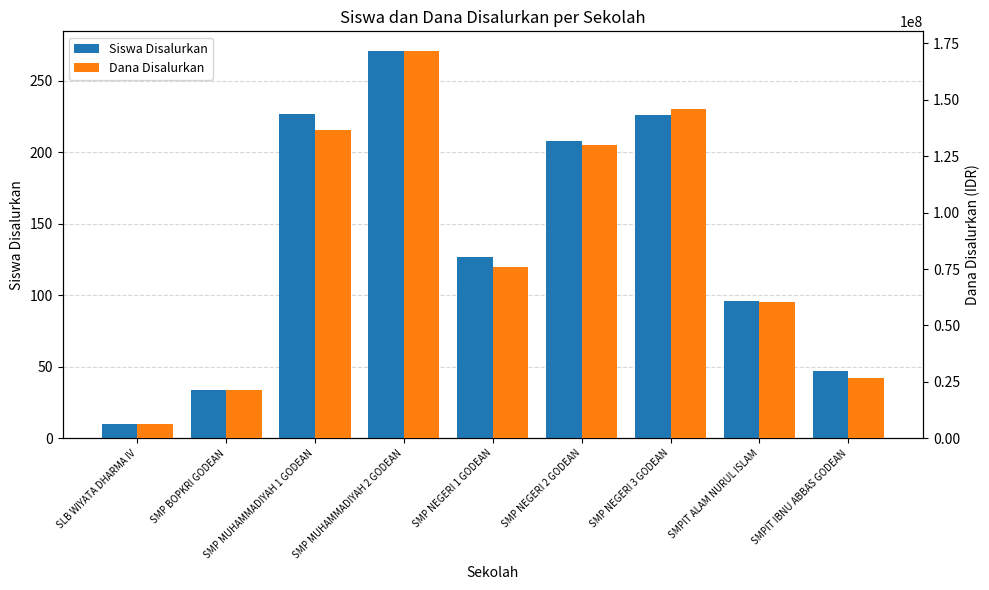

At which label does Siswa Disalurkan reach its peak?

SMP MUHAMMADIYAH 2 GODEAN